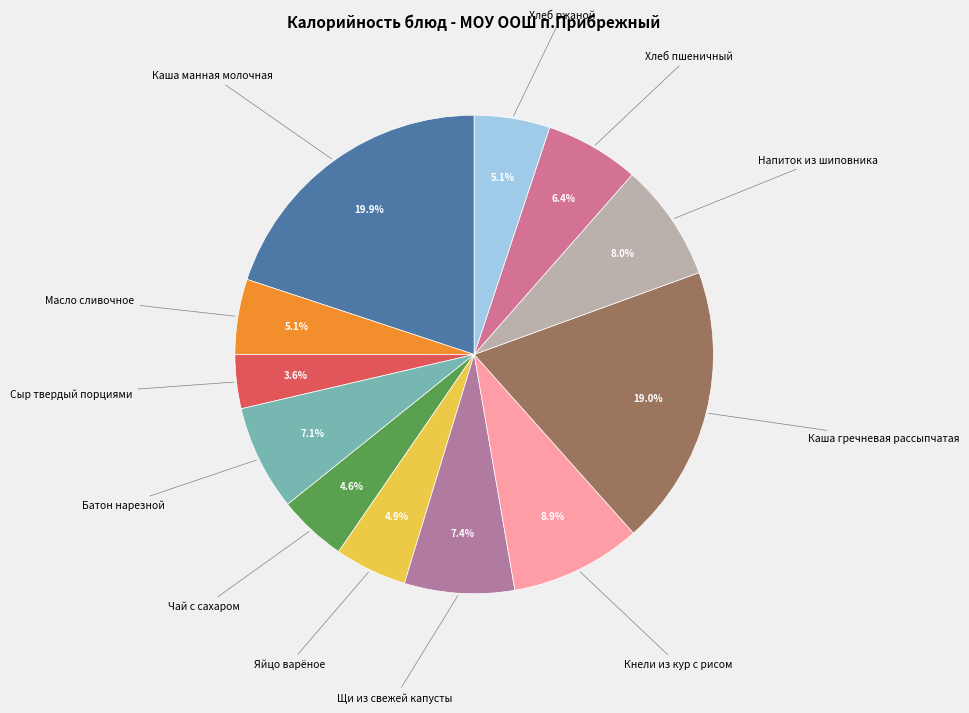

Is there any slice that represents more than half of the pie?

No